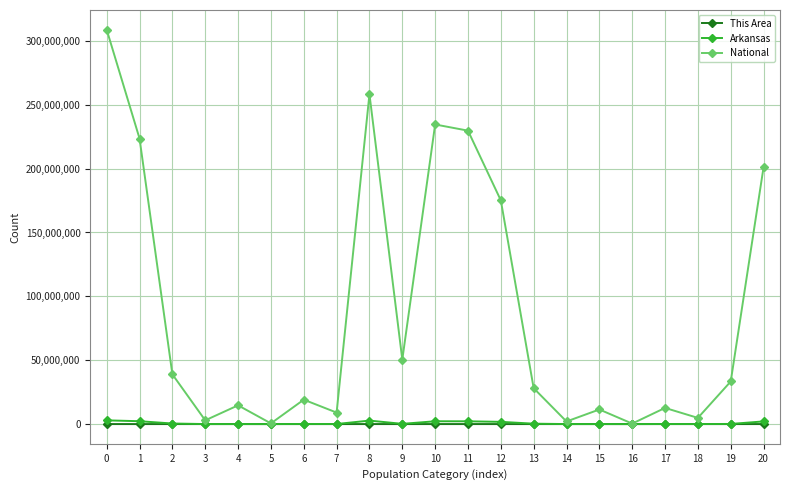

True or false: Arkansas has more than 1 points higher than both neighbors.

True